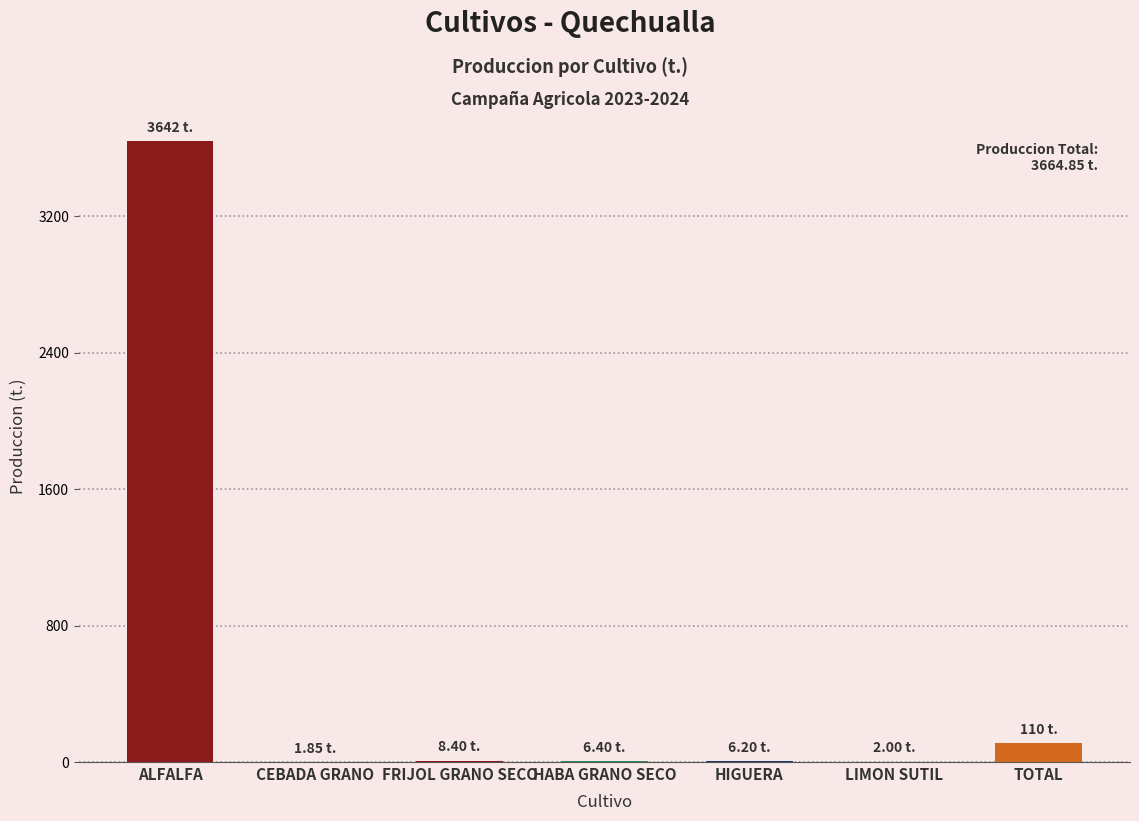

Where is the data nearest to the value 1821?

TOTAL